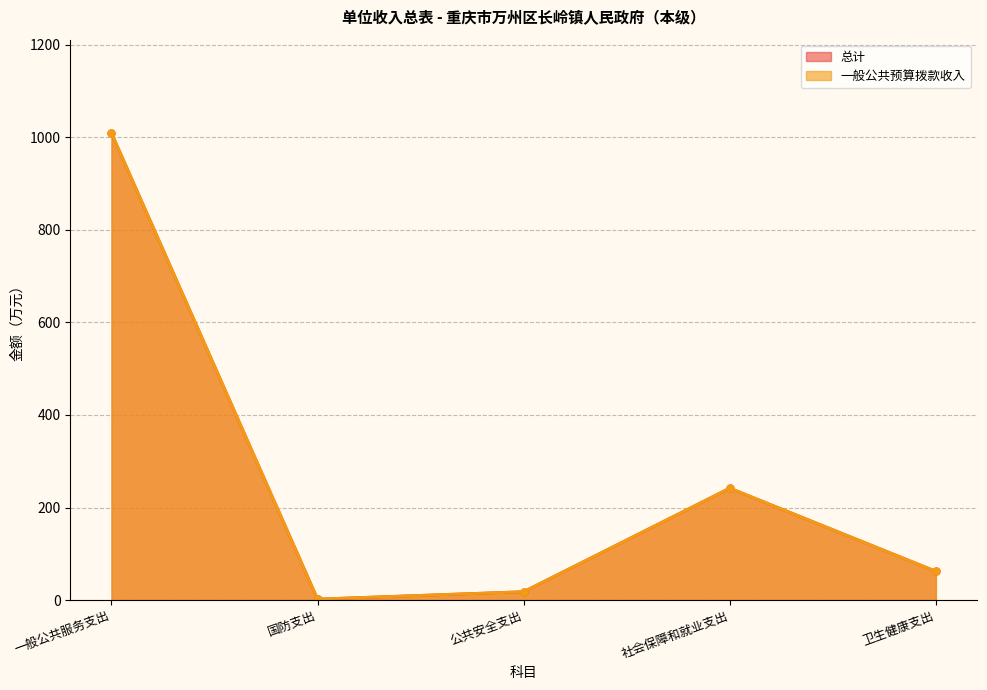

True or false: 一般公共预算拨款收入 and 总计 cross at least once.

False